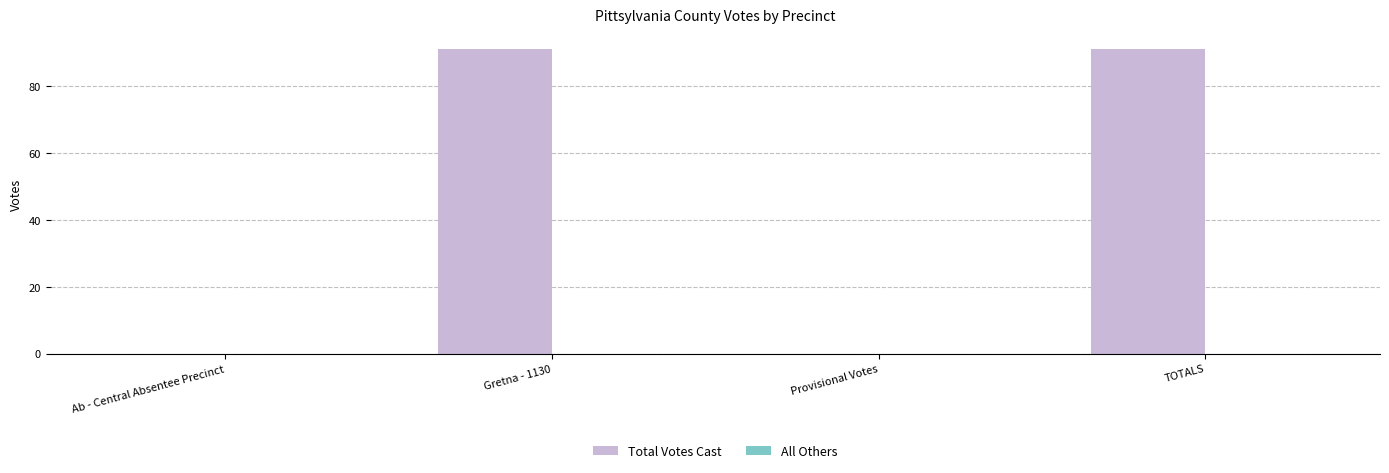

Between Provisional Votes and Gretna - 1130, which is larger?

Gretna - 1130